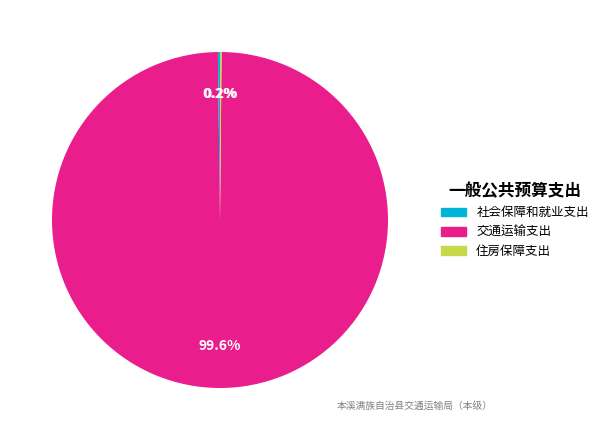

To the nearest percent, what percentage of the pie is 交通运输支出?

100%